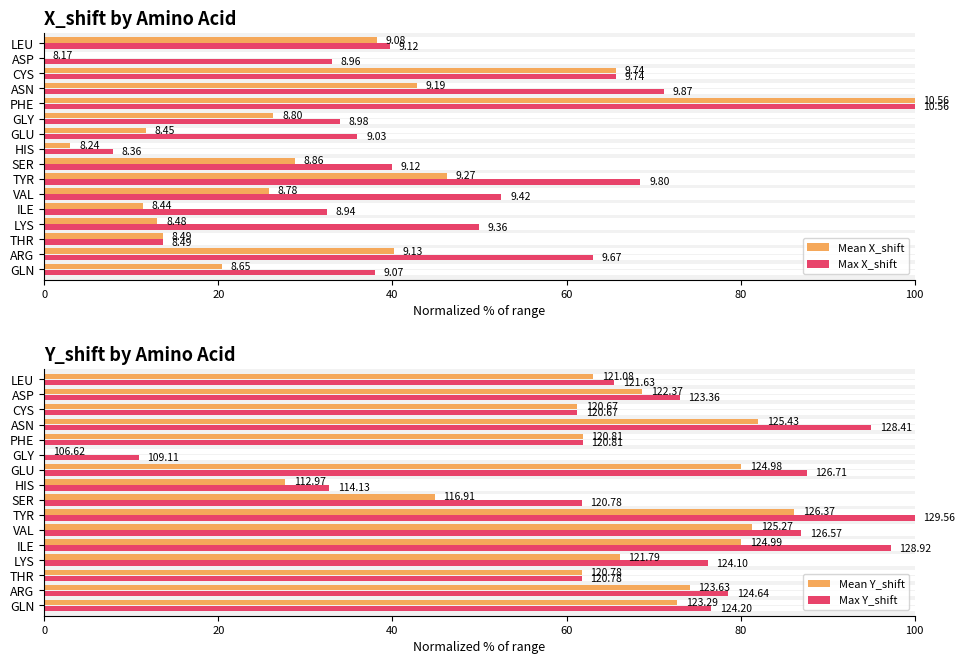

List the series in order of their overall mean, lowest first.

Mean X_shift, Max X_shift, Mean Y_shift, Max Y_shift